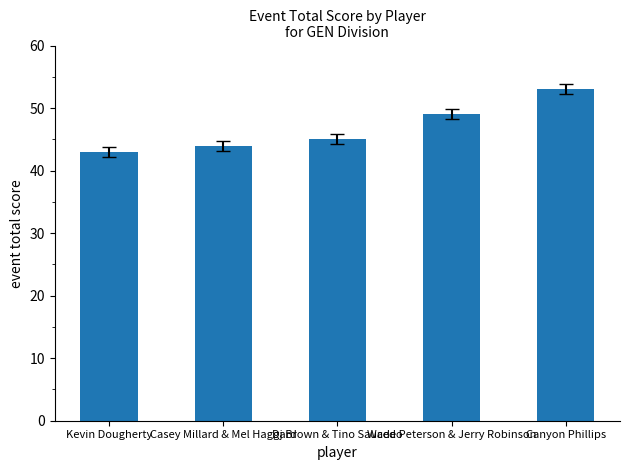

What is the change in value from Casey Millard & Mel Haggard to Canyon Phillips?

+9